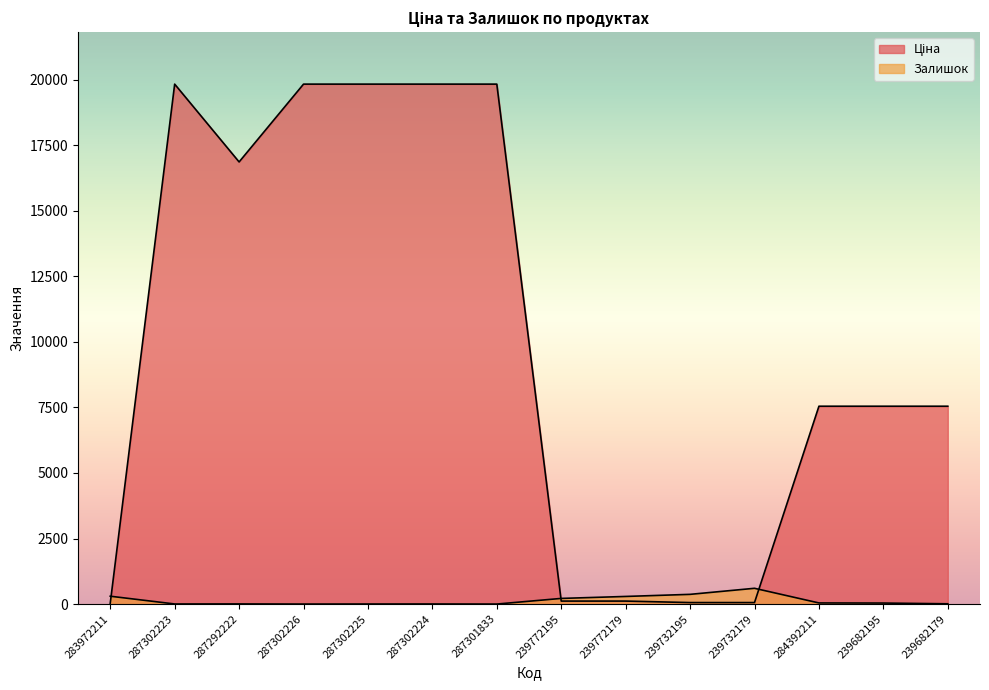

Reading left to right, list all the values displayed in this chart.

Ціна: 283972211=32.0	287302223=19831.1	287292222=16863.2	287302226=19831.1	287302225=19831.1	287302224=19831.1	287301833=19831.1	239772195=113.3	239772179=113.3	239732195=56.7	239732179=56.7	284392211=7545.9	239682195=7545.9	239682179=7545.9
Залишок: 283972211=299.0	287302223=3.0	287292222=5.0	287302226=0.0	287302225=2.0	287302224=3.0	287301833=0.0	239772195=215.0	239772179=290.0	239732195=370.0	239732179=601.0	284392211=42.0	239682195=38.0	239682179=10.0